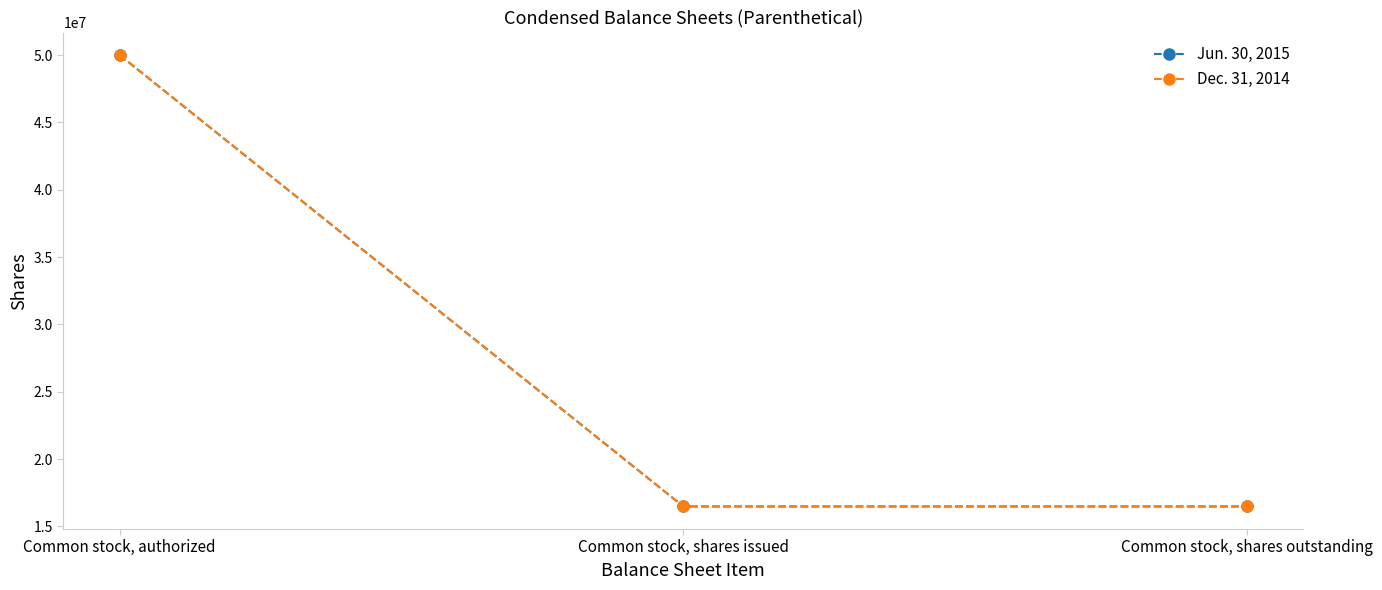

The Dec. 31, 2014 series shows 16485000 at Common stock, shares outstanding. True or false?

True